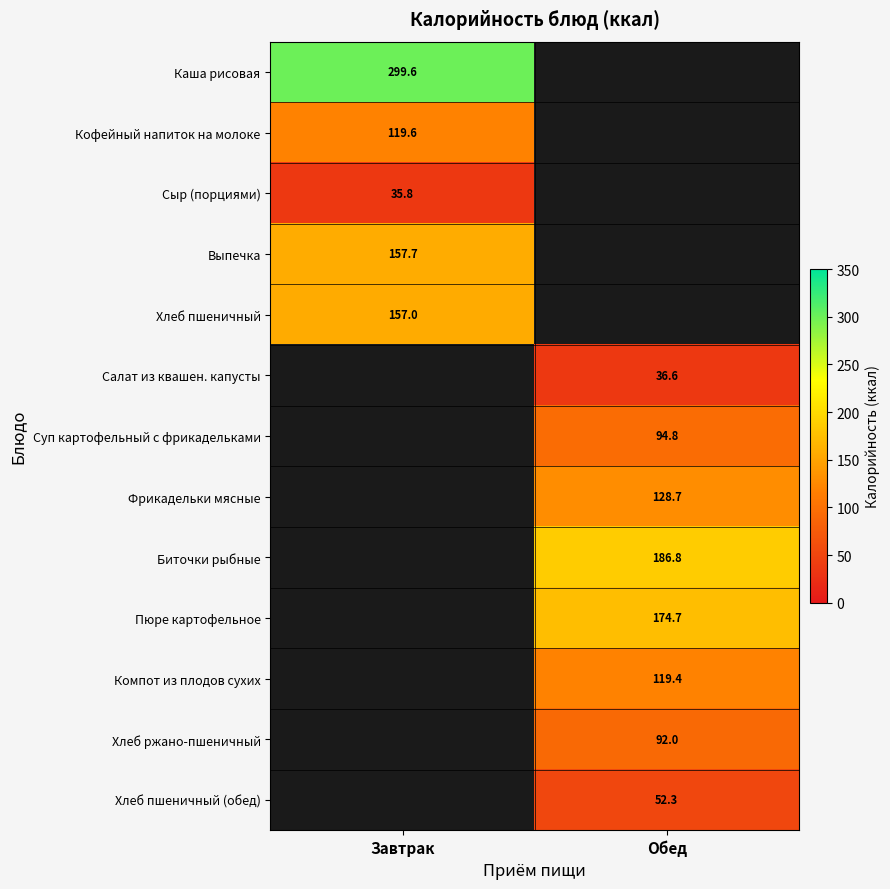

True or false: Пюре картофельное has a value of 64.6 at Обед.

False